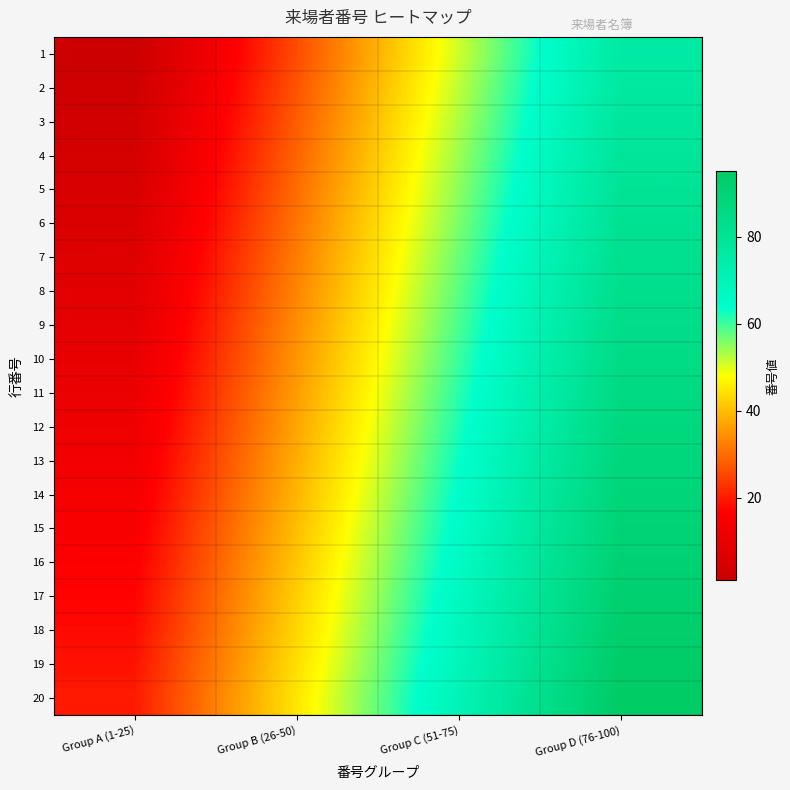

Between Group C (51-75) and Group A (1-25), which is larger?

Group C (51-75)